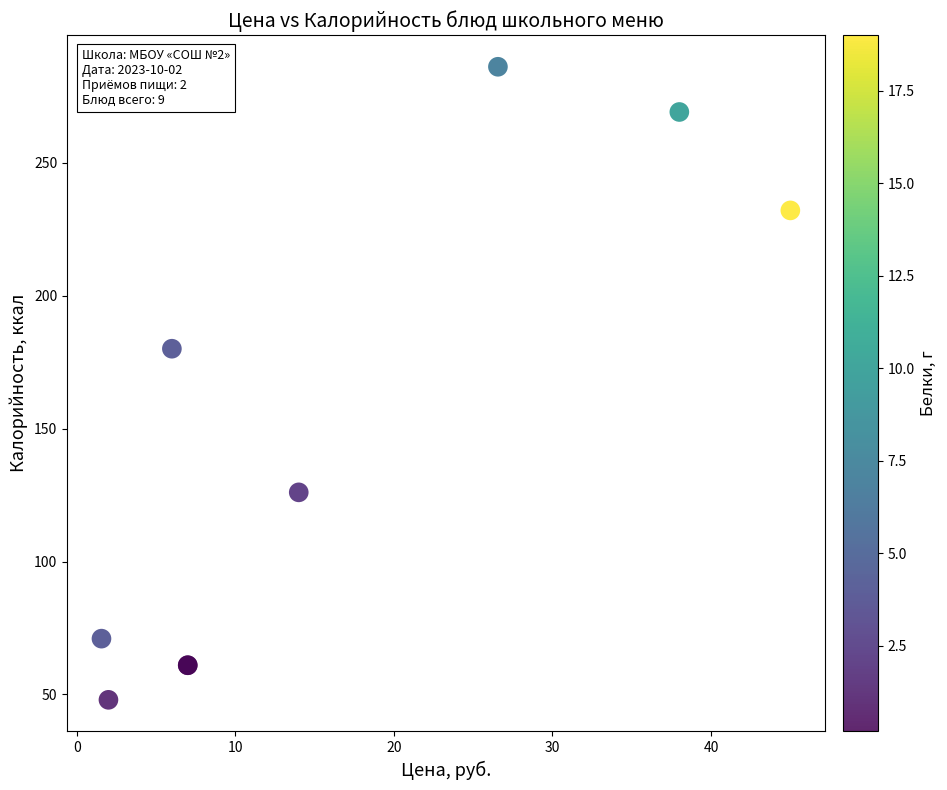

What Y value in the scatter plot is closest to 167?

180